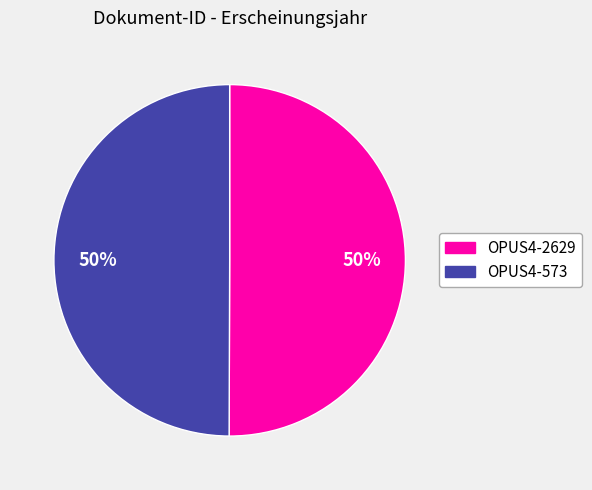

What percentage is the OPUS4-573 slice, to the nearest percent?

50%